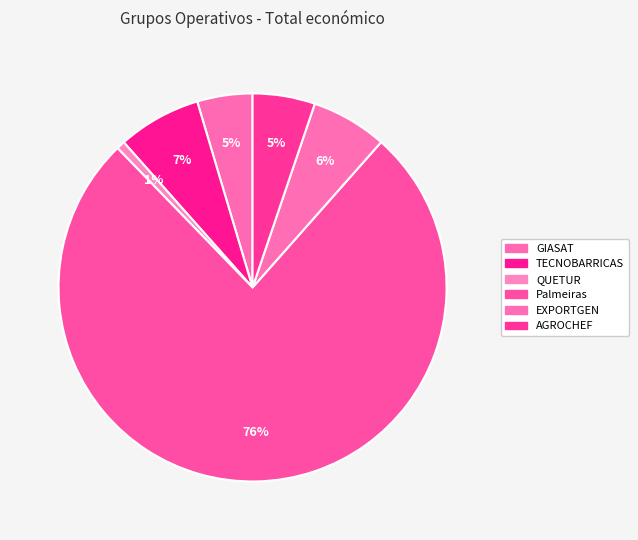

Count the number of slices in the pie.

6